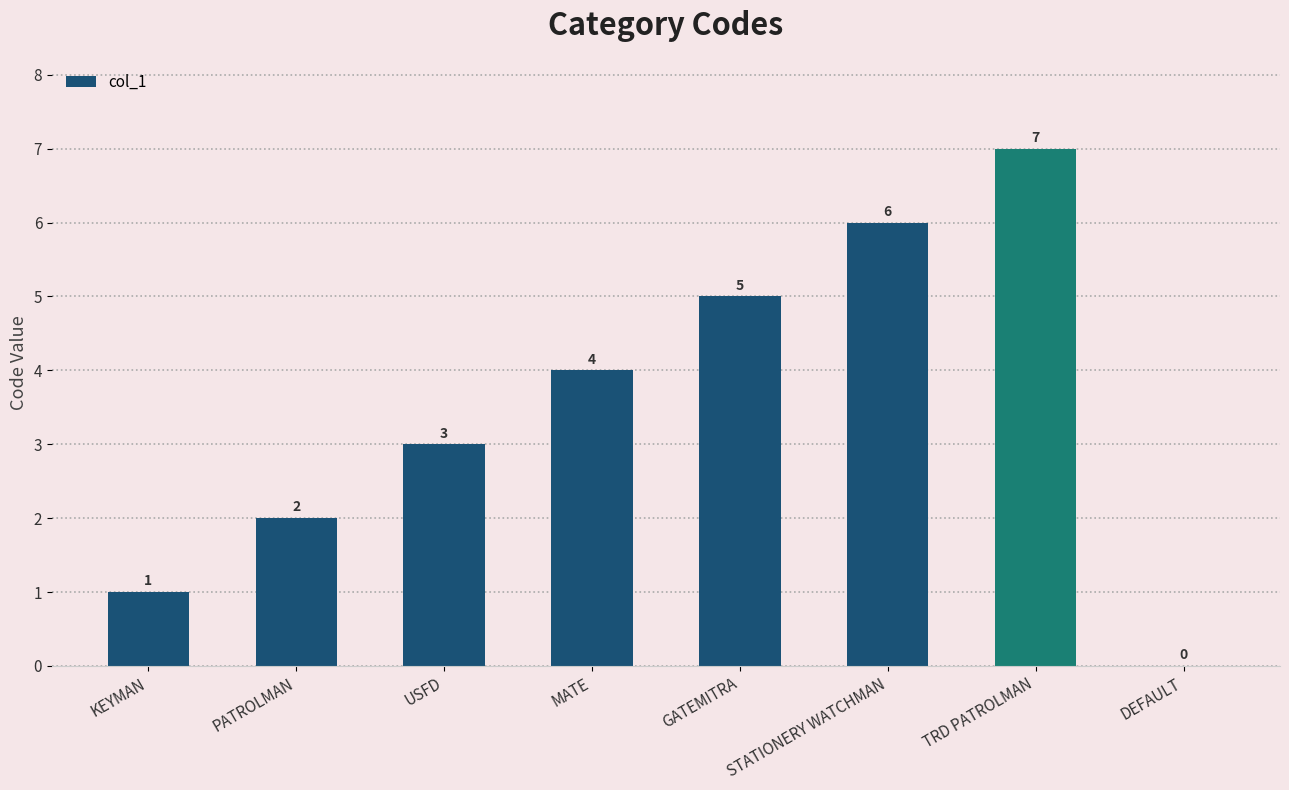

Where is the data nearest to the value 3?

USFD